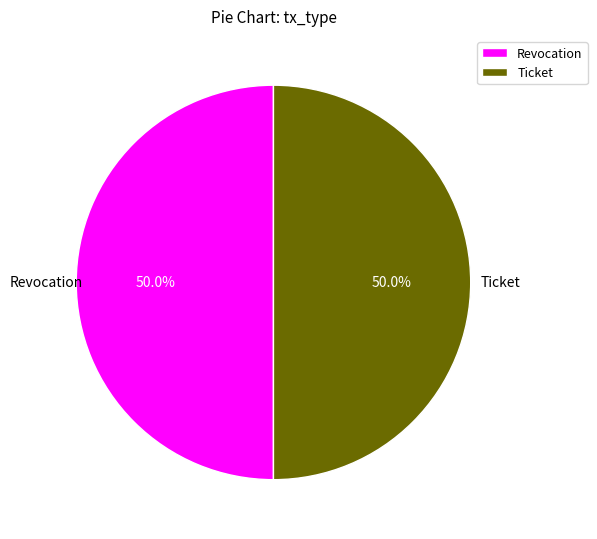

Is it true that Revocation is 64% of the pie?

False